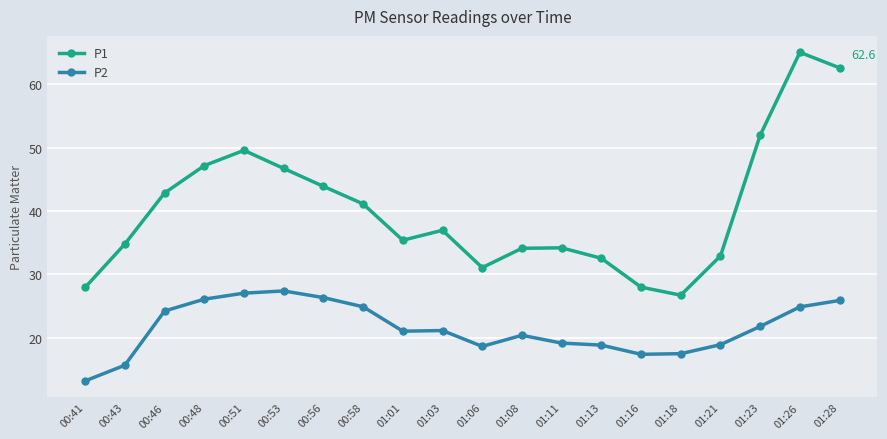

What is the value of the P1 point at the 15th from the left?

28.0